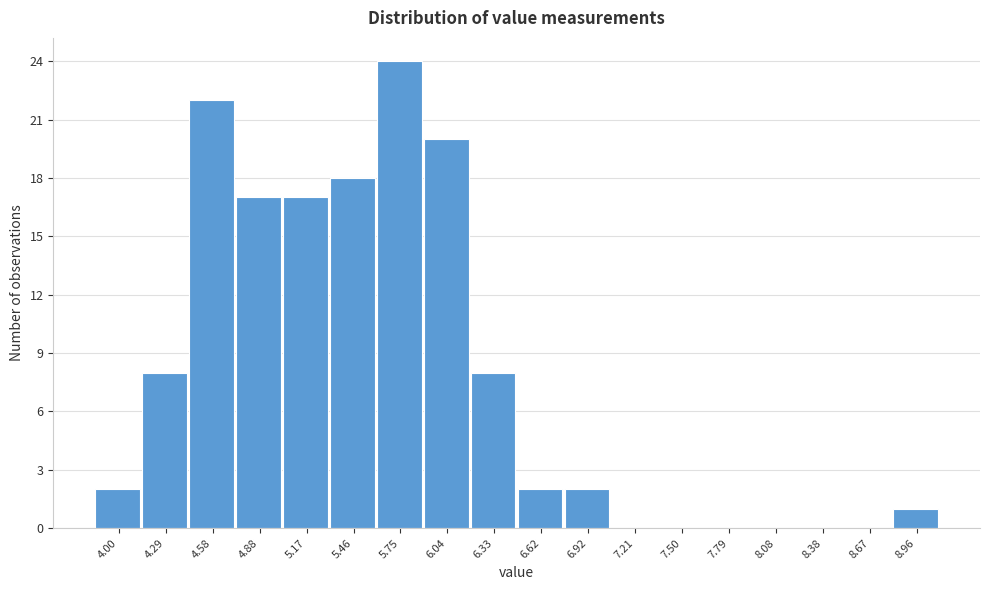

Reading right to left, extract all data points from this chart.

8.96=1	8.67=0	8.38=0	8.08=0	7.79=0	7.50=0	7.21=0	6.92=2	6.62=2	6.33=8	6.04=20	5.75=24	5.46=18	5.17=17	4.88=17	4.58=22	4.29=8	4.00=2